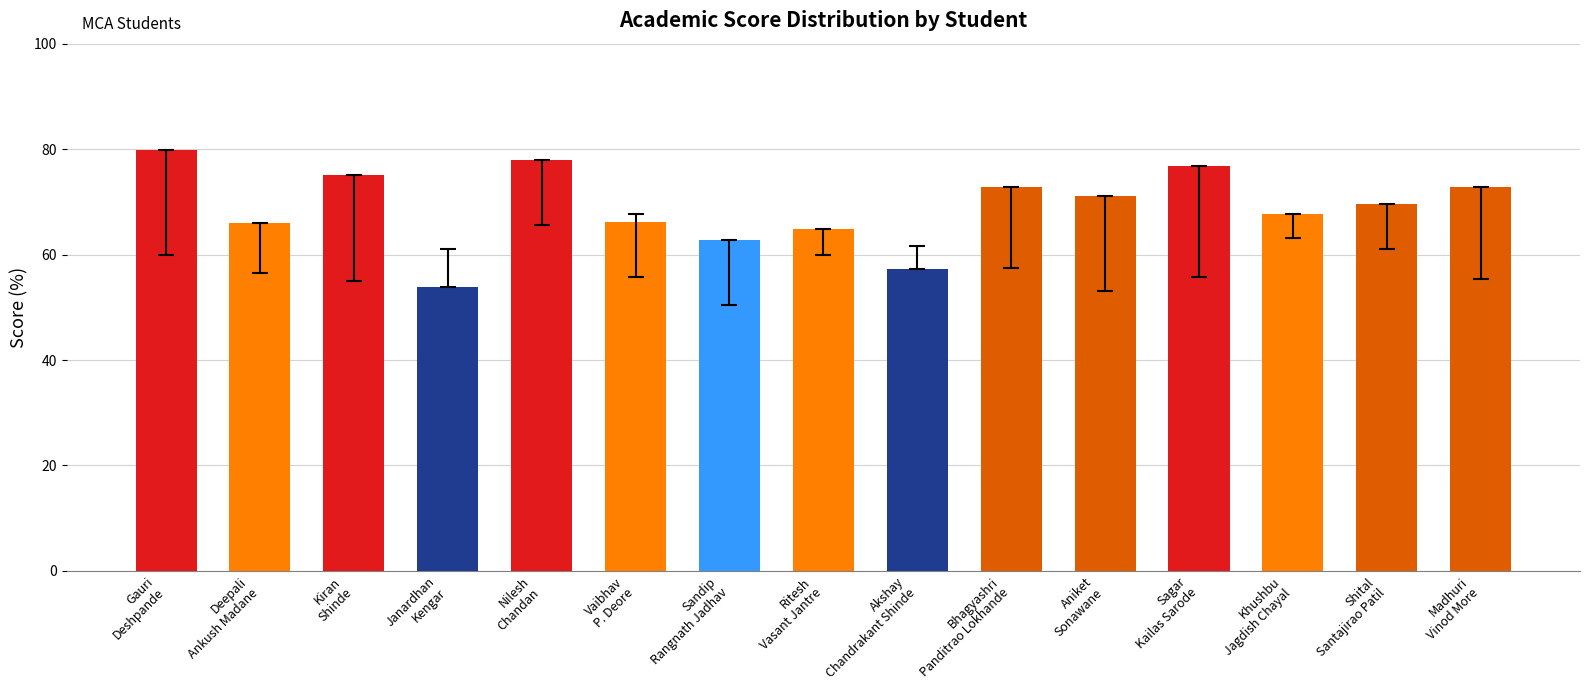

What is the maximum value shown in the chart?

79.8